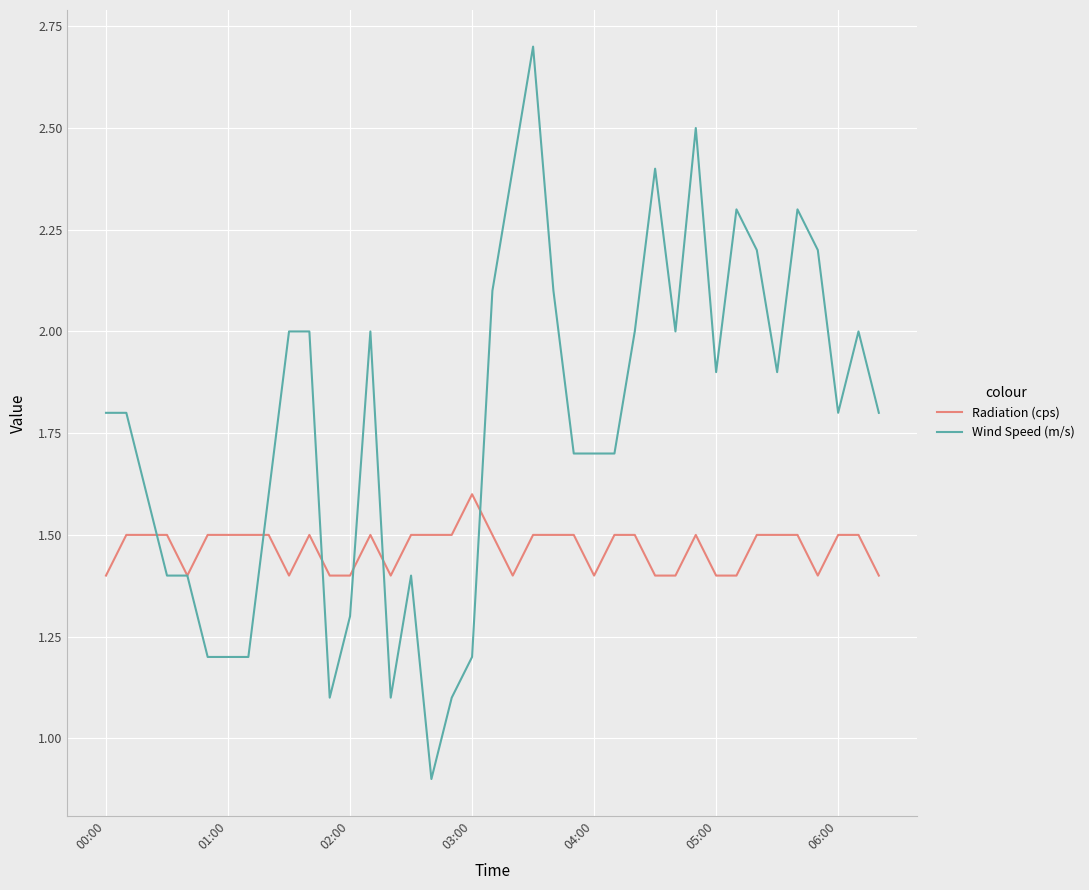

Rank the series by their average value, from highest to lowest.

Wind Speed (m/s), Radiation (cps)